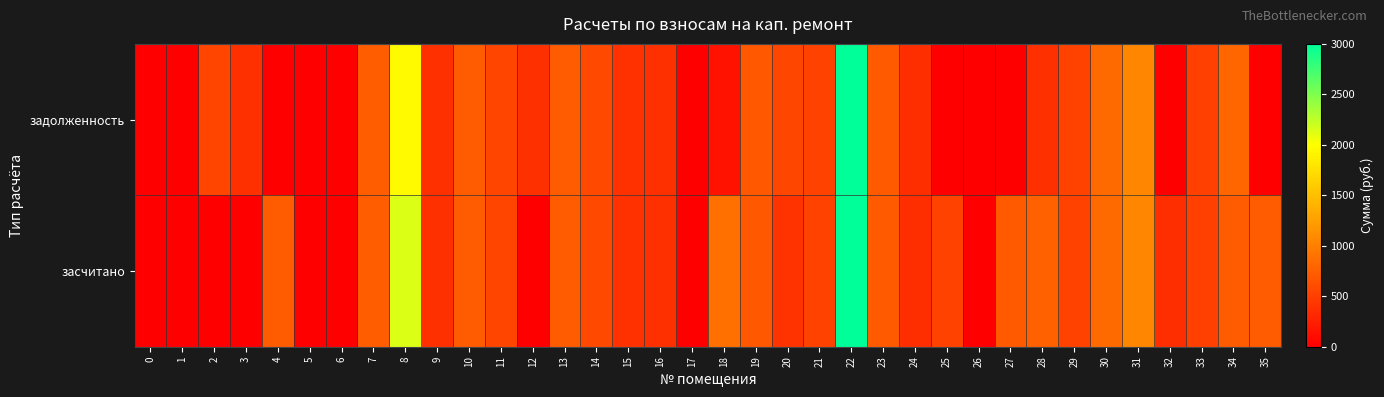

Count the number of categories in the chart.

36